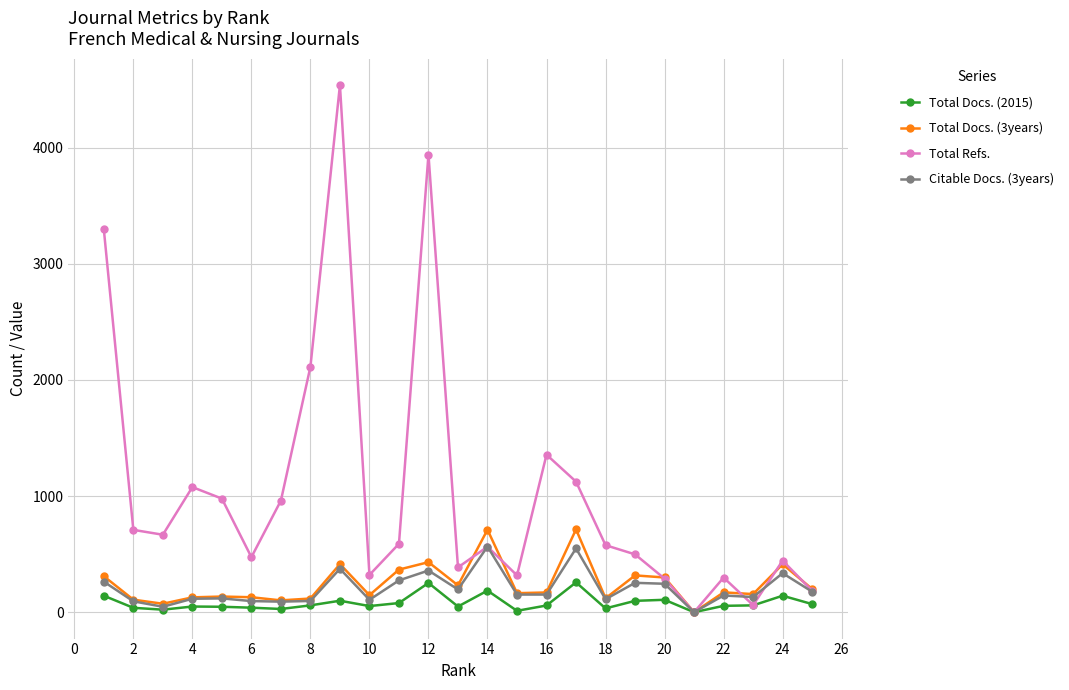

What is the difference between the second highest and second lowest values in the Total Docs. (3years) series?

637